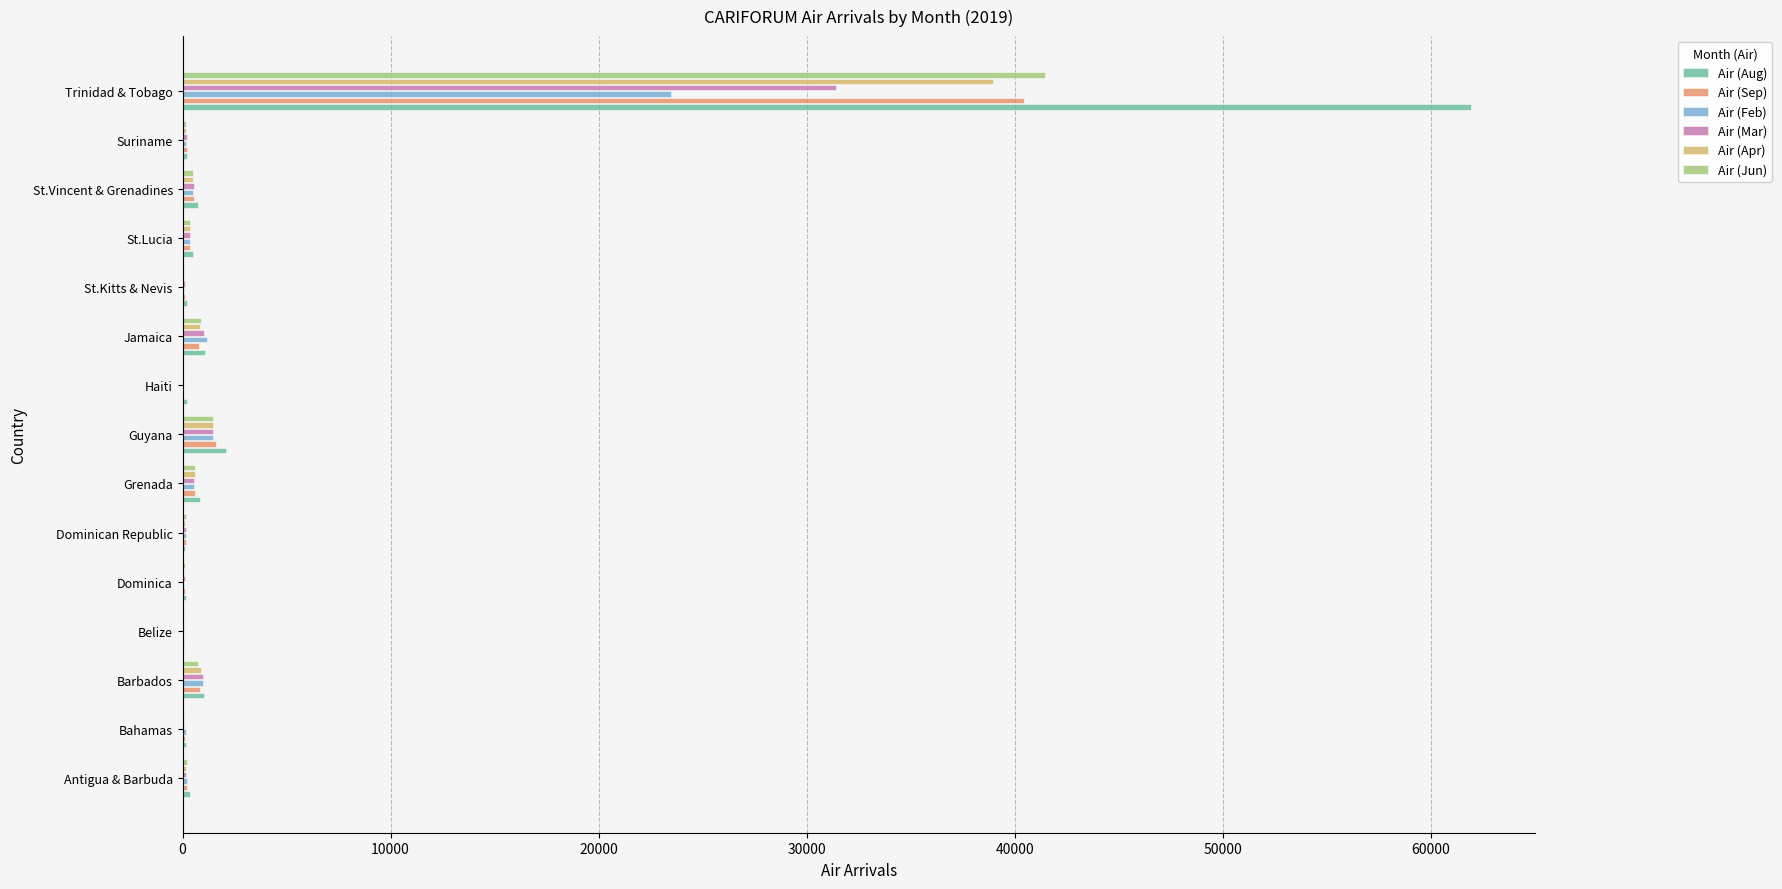

What is the maximum value for Air (Feb)?

23486